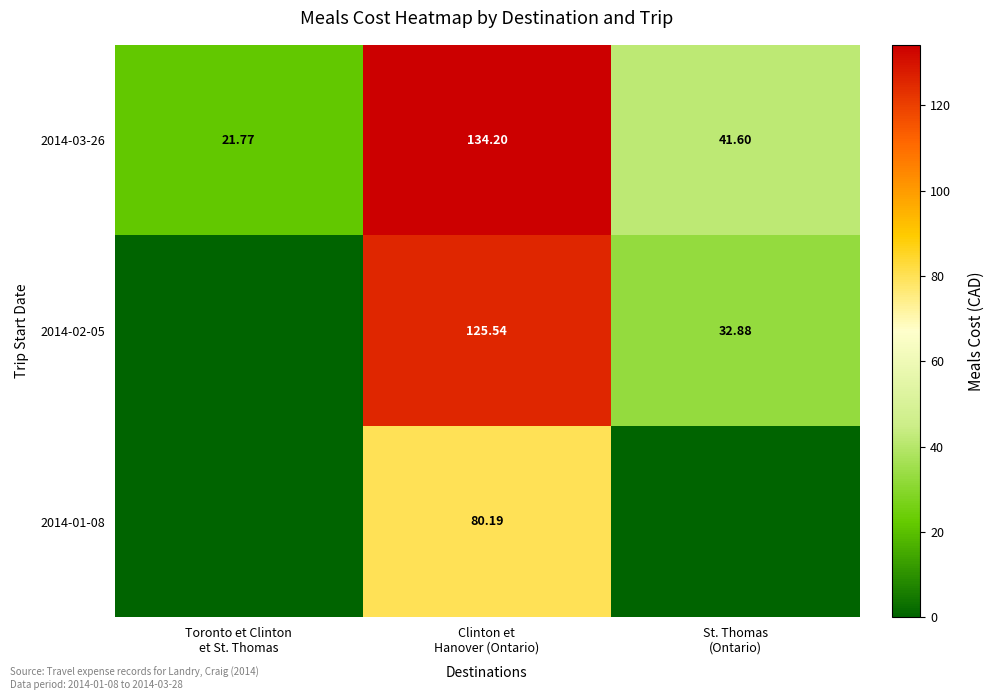

How many data points in 2014-03-26 are less than 41?

1